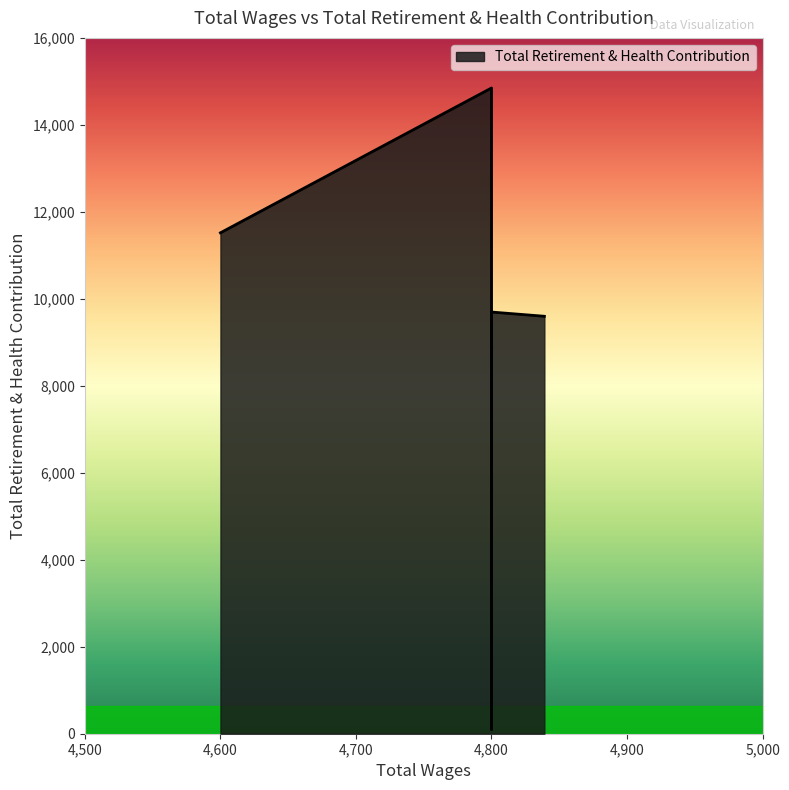

At which label is the value closest to 7473?

4839.0